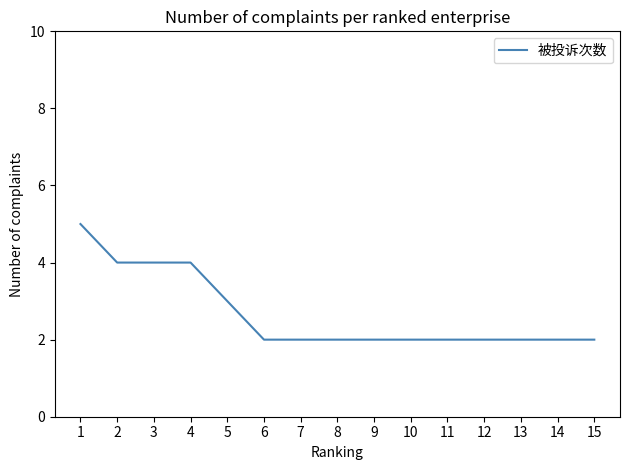

True or false: the data shows 1 at 4.

False